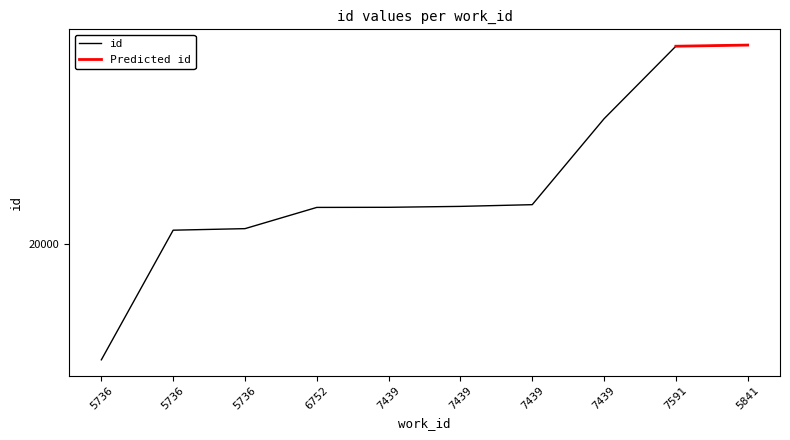

Count the number of categories in the chart.

10